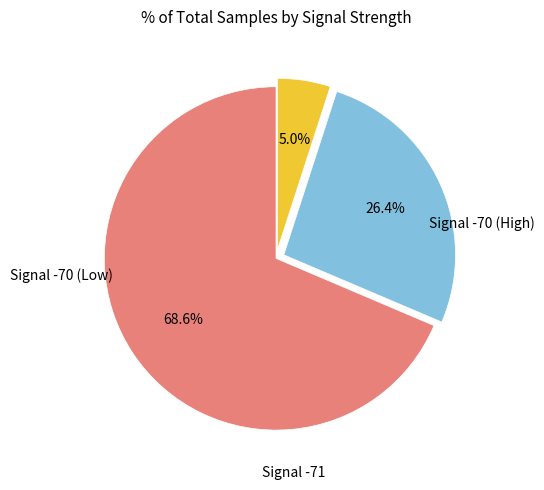

Does any single category account for the majority?

Yes